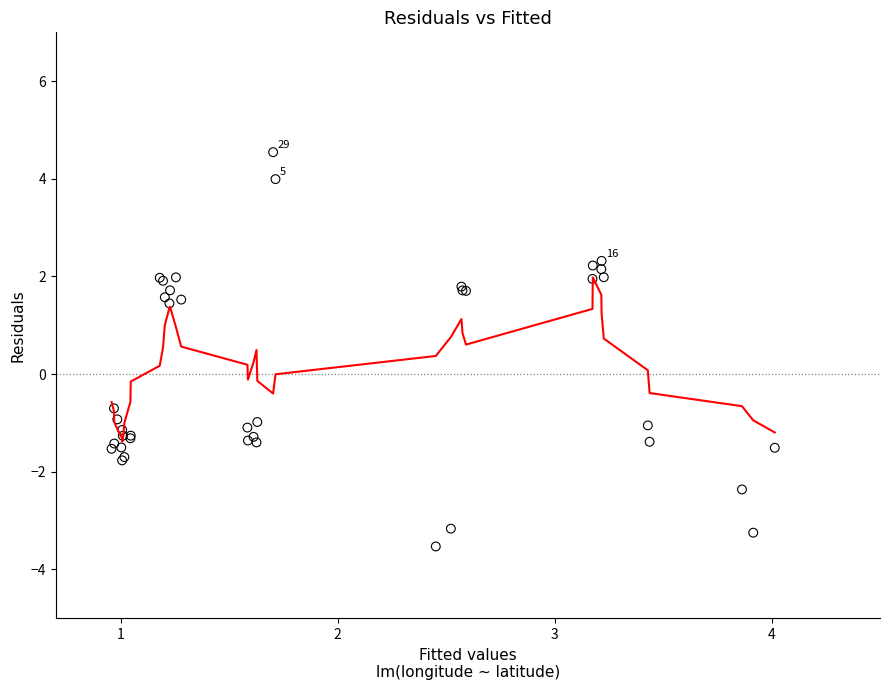

What Y value in the scatter plot is closest to 0?

-0.7